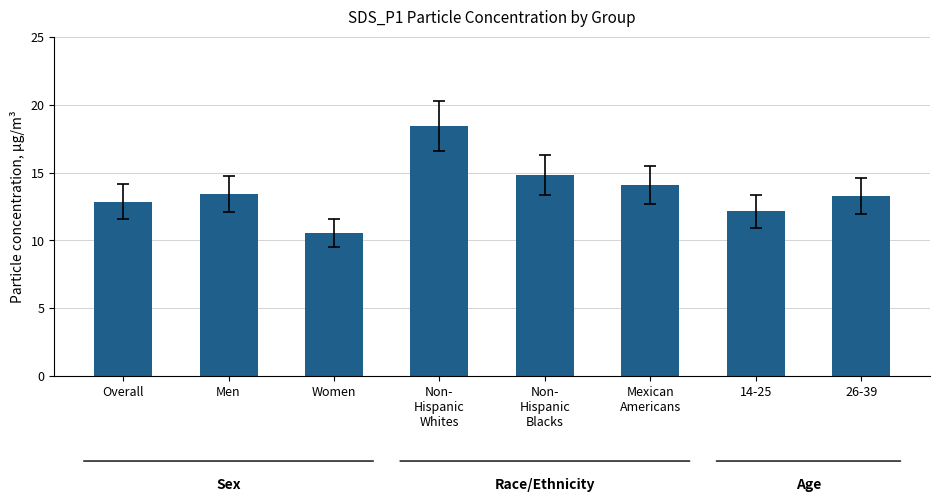

What is the difference between the maximum and second lowest values?

6.3